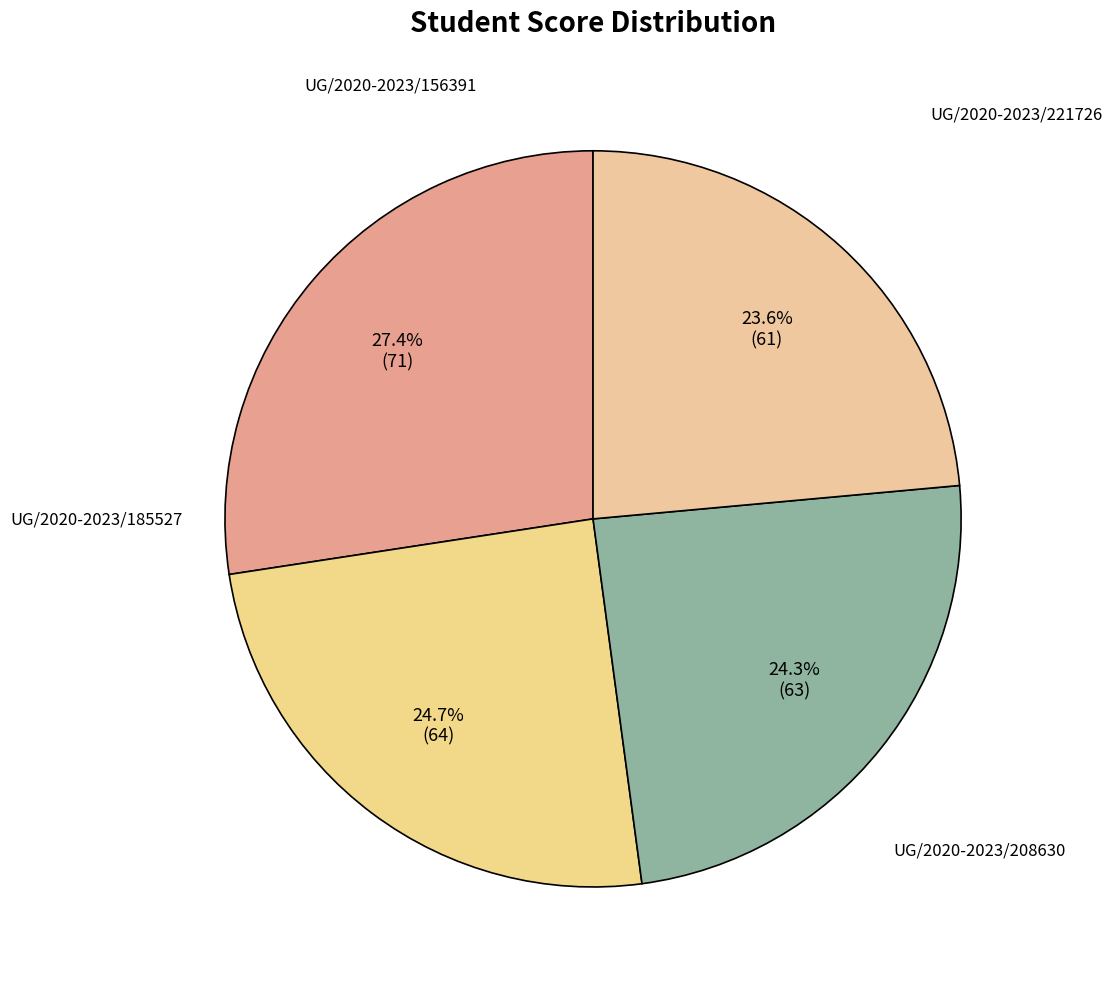

To the nearest percent, what is the average slice percentage?

25%